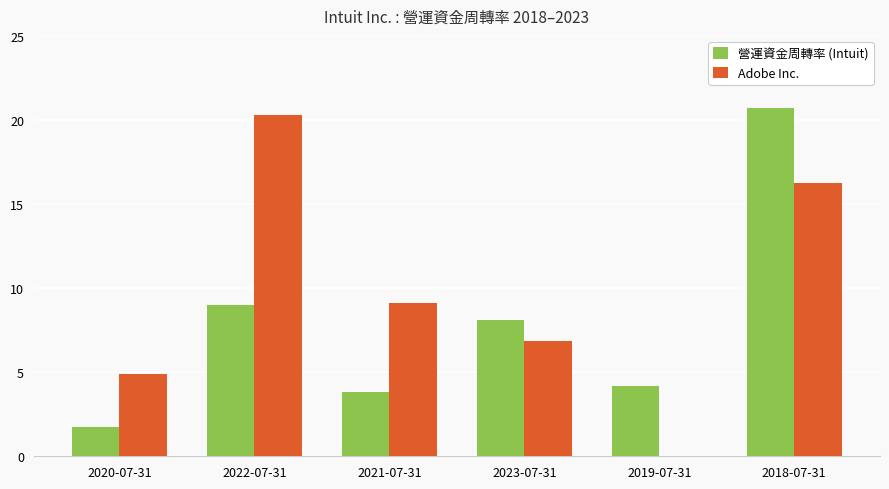

At which label does Adobe Inc. reach its peak?

2022-07-31